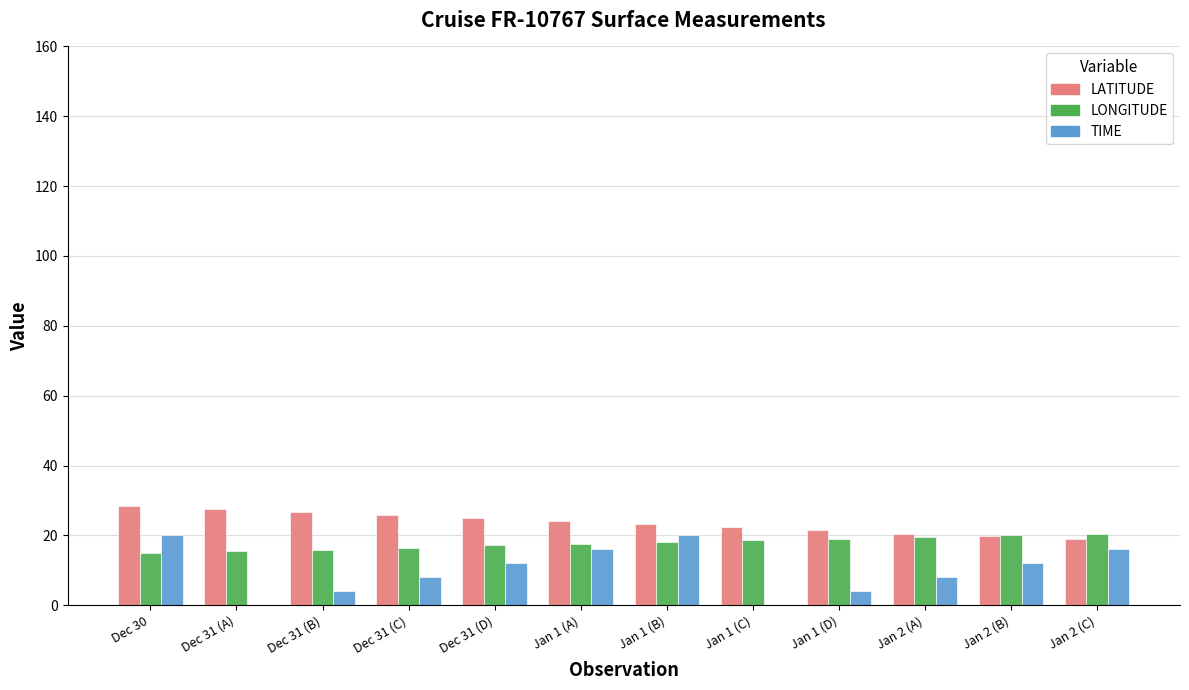

What are all the series names shown in the legend?

LATITUDE, LONGITUDE, TIME